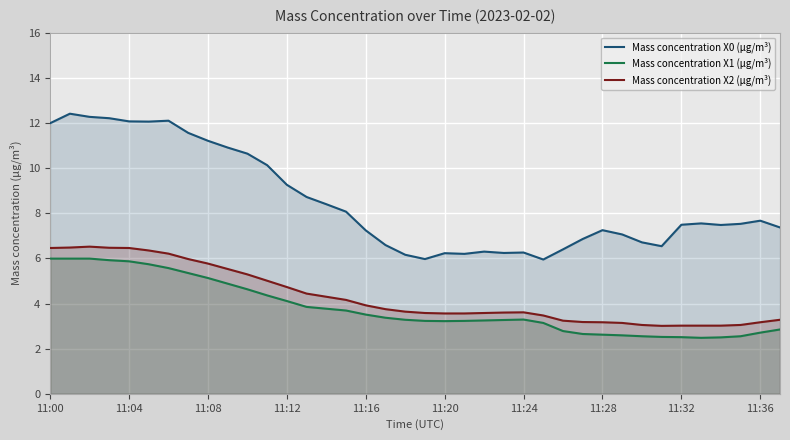

Which series has the largest total across all categories?

Mass concentration X0 (μg/m³)